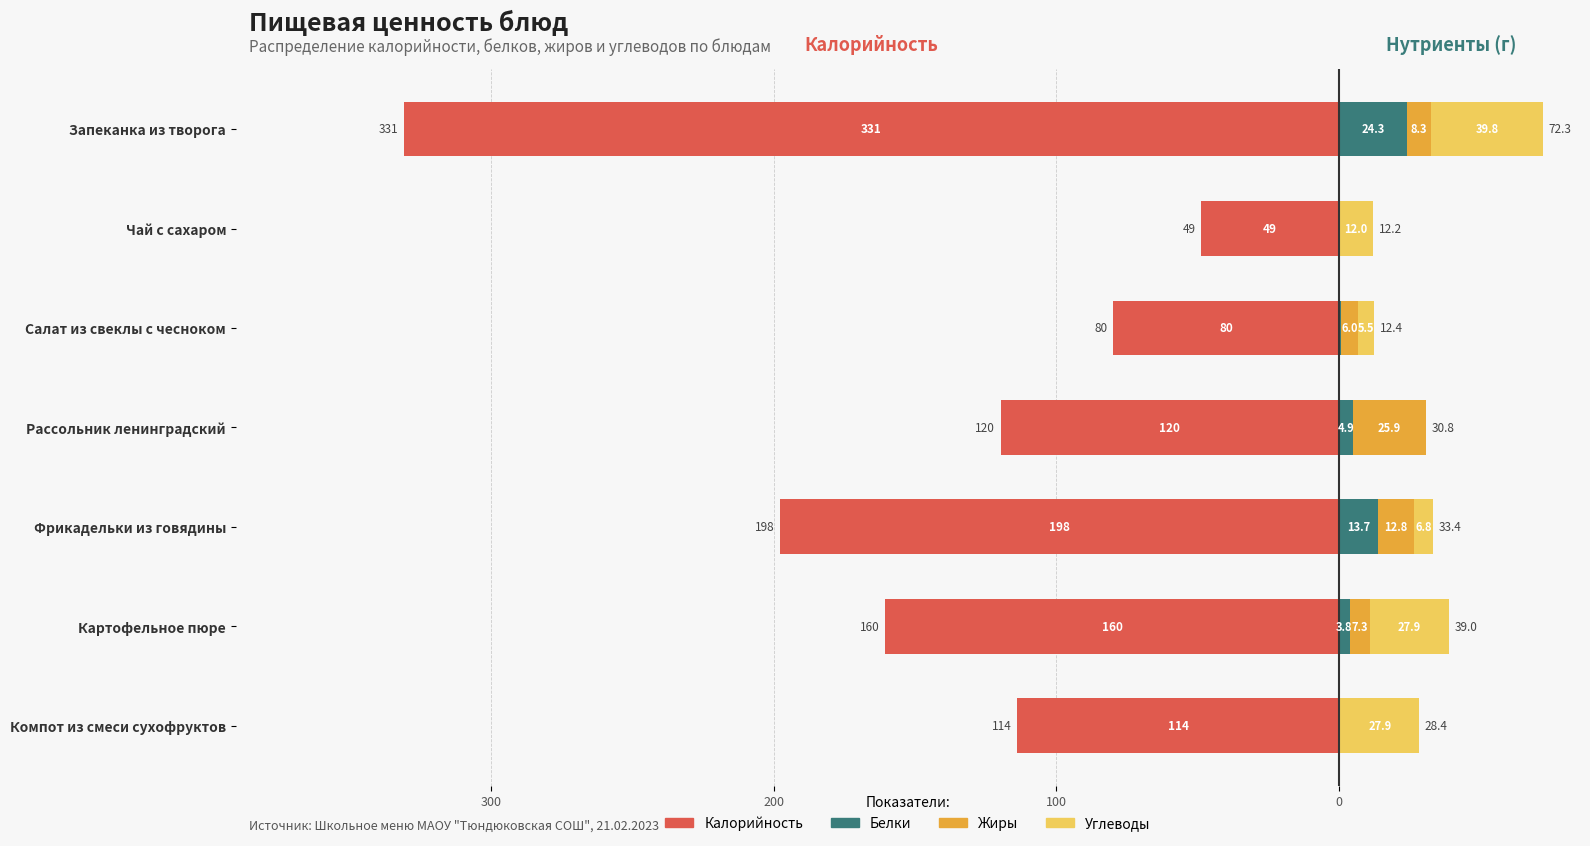

The value of Калорийность at Салат из свеклы с чесноком is -55.7. True or false?

False